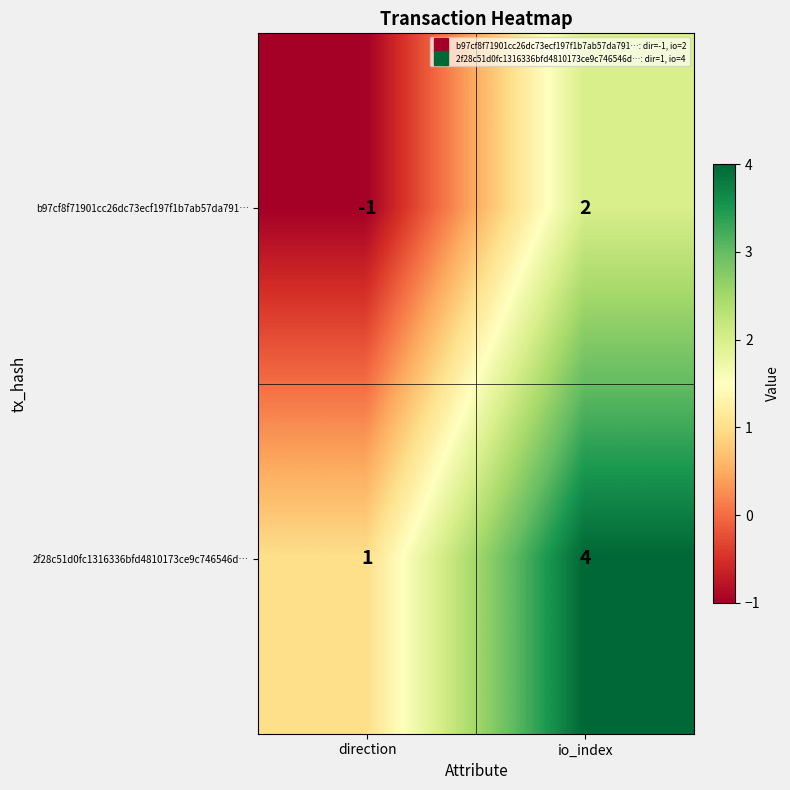

Reading right to left, what are all the values shown in this chart?

b97cf8f71901cc26dc73ecf197f1b7ab57da791…: 2	-1
2f28c51d0fc1316336bfd4810173ce9c746546d…: 4	1